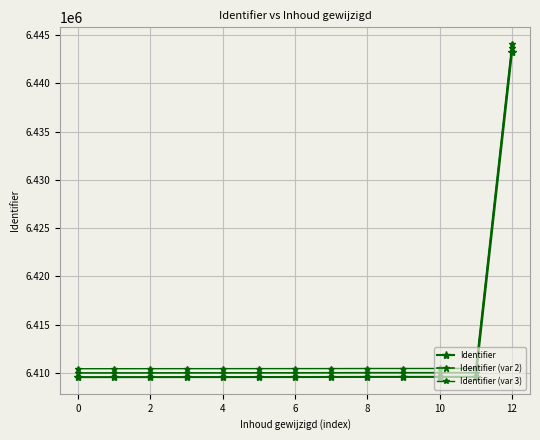

Where does the Identifier (var 2) series first go above 6410019?

6